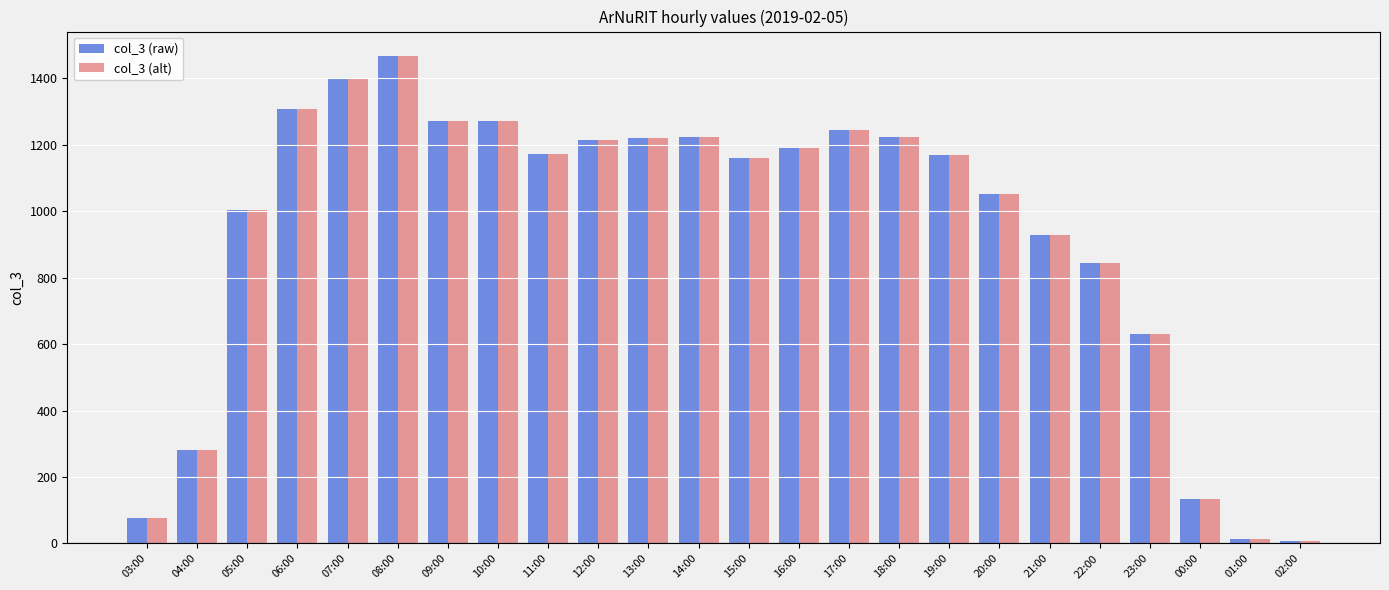

The value of col_3 (alt) at 15:00 is 1160. True or false?

True